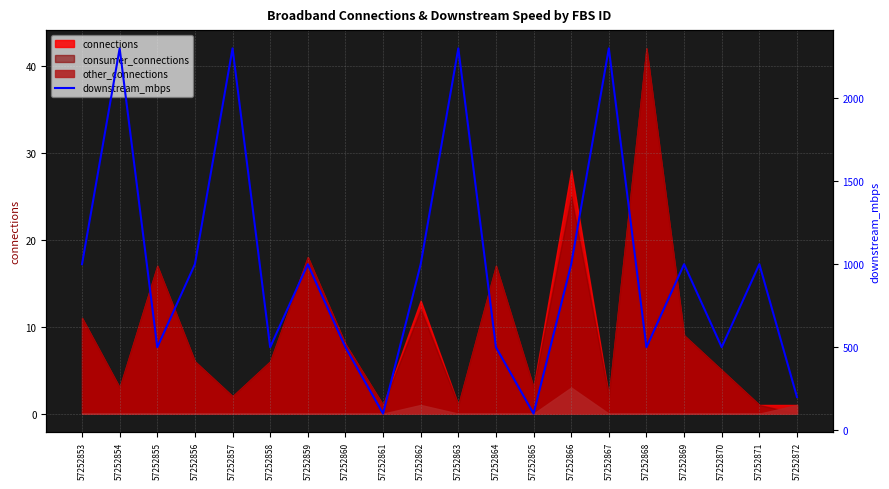

List the labels in order of value, smallest first.

57252861, 57252865, 57252872, 57252855, 57252858, 57252860, 57252864, 57252868, 57252870, 57252853, 57252856, 57252859, 57252862, 57252866, 57252869, 57252871, 57252854, 57252857, 57252863, 57252867